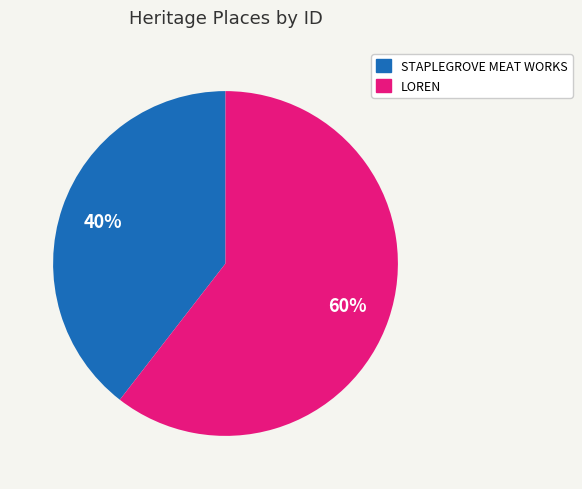

Which has a higher value, STAPLEGROVE MEAT WORKS or LOREN?

LOREN